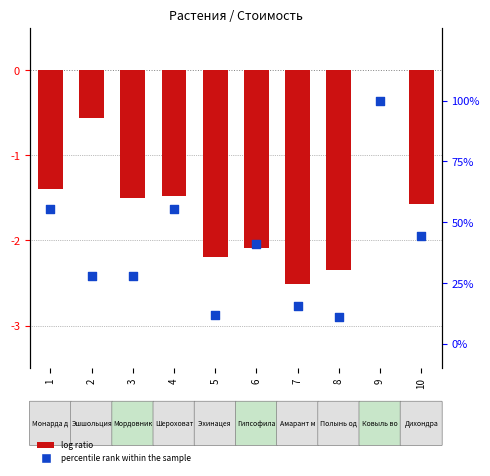

What are all the series names shown in the legend?

log ratio, percentile rank within the sample